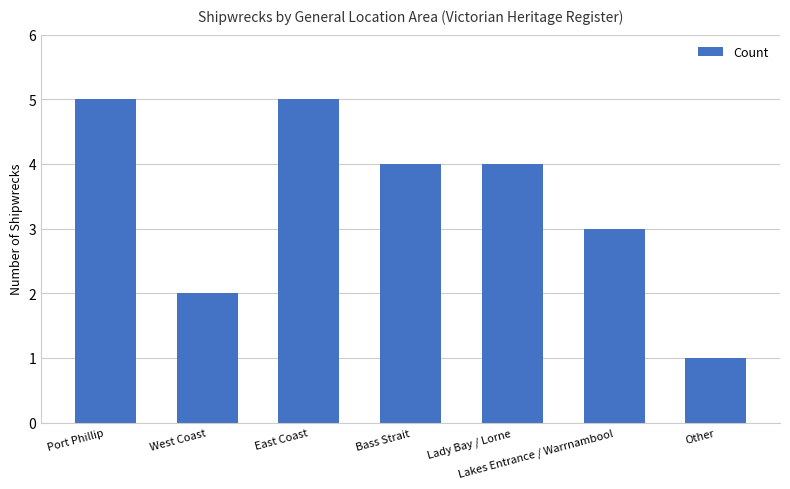

Where is the data nearest to the value 3?

Lakes Entrance / Warrnambool